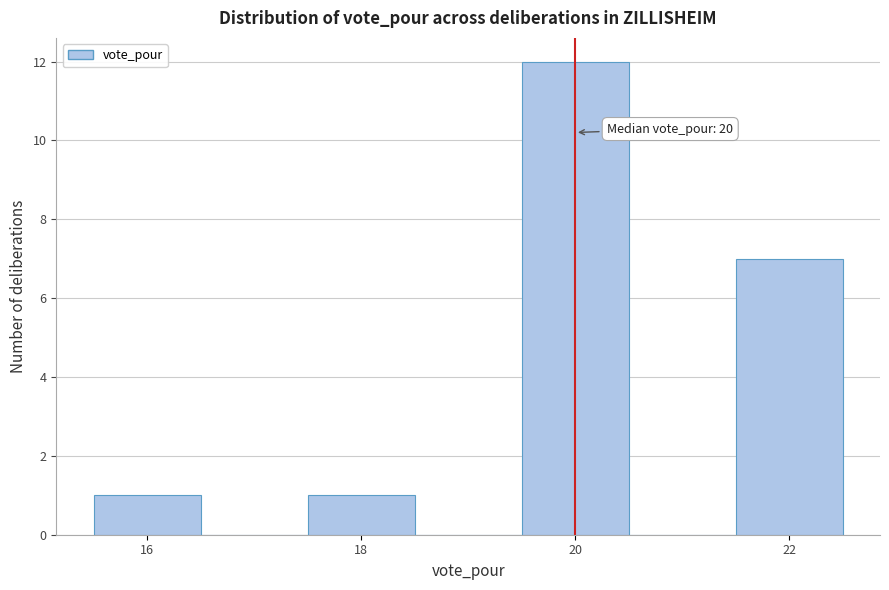

Over which range of the x-axis is the bar tallest?

19.5 to 20.5